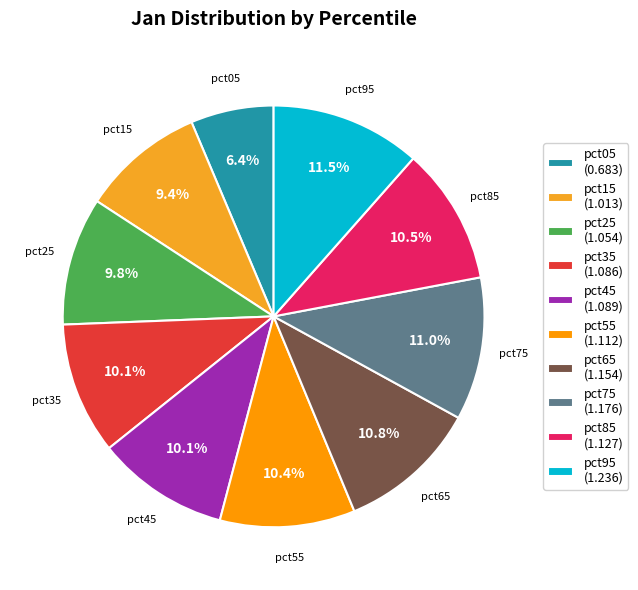

To the nearest percent, what is the combined percentage of pct15 and pct55?

20%